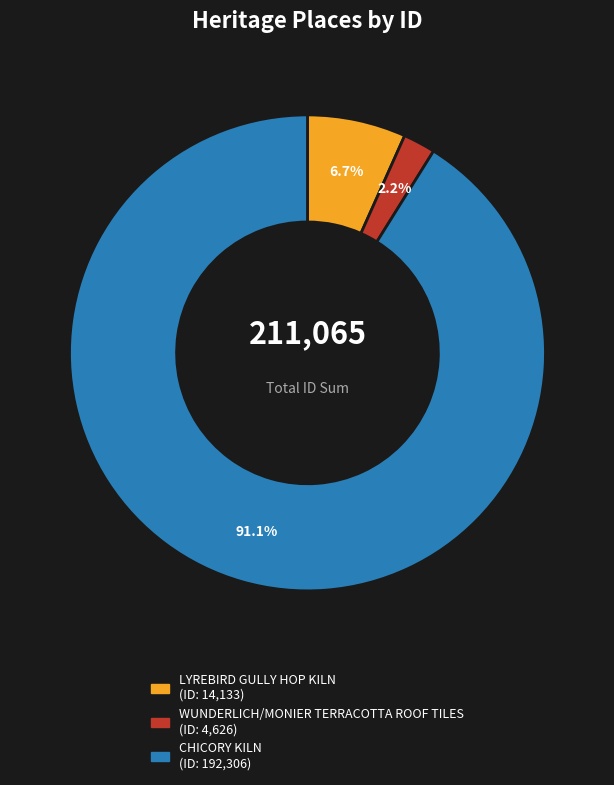

Which category has the smallest portion of the pie?

WUNDERLICH/MONIER TERRACOTTA ROOF TILES